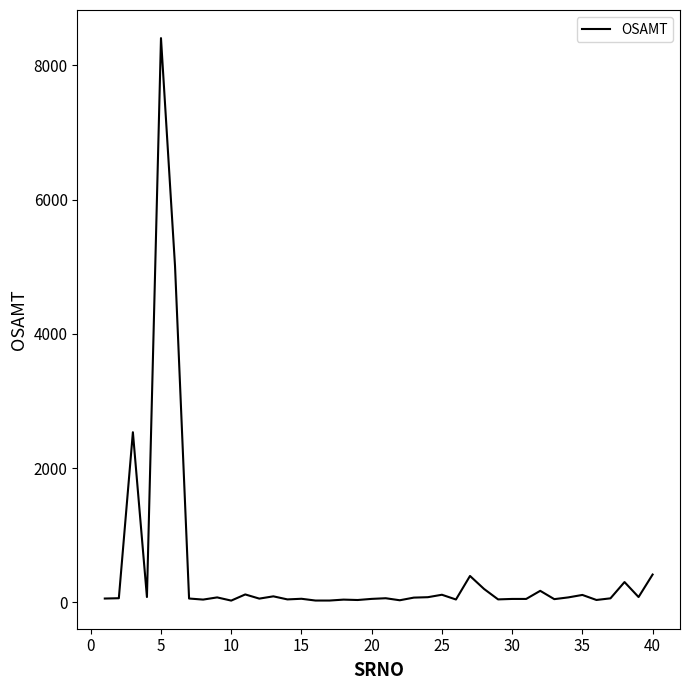

What is the greatest value displayed?

8407.3